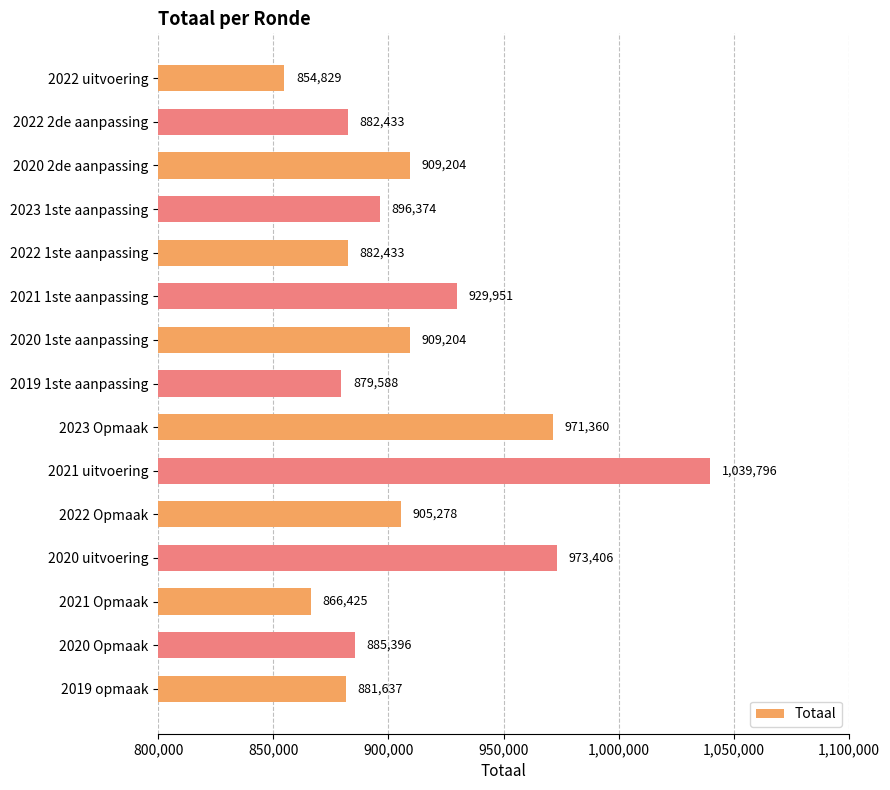

At which label is the value closest to 947312?

2021 1ste aanpassing